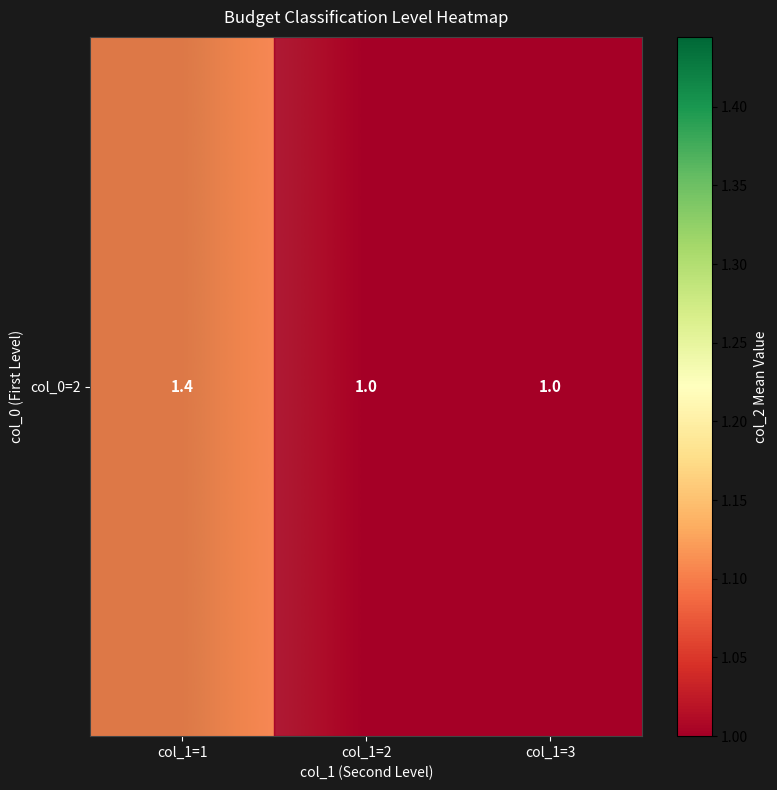

Reading left to right, what are all the values shown in this chart?

1.4	1.0	1.0